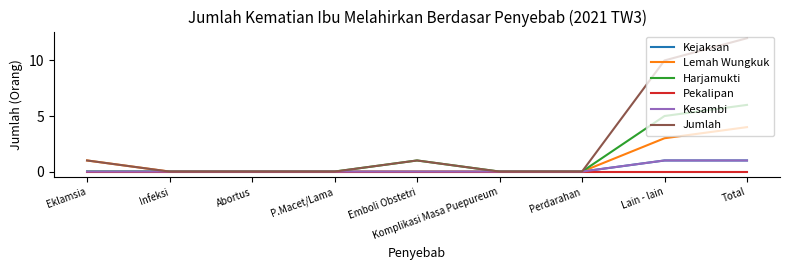

Reading left to right, extract all data points from this chart.

Kejaksan: 0	0	0	0	0	0	0	1	1
Lemah Wungkuk: 1	0	0	0	0	0	0	3	4
Harjamukti: 0	0	0	0	1	0	0	5	6
Pekalipan: 0	0	0	0	0	0	0	0	0
Kesambi: 0	0	0	0	0	0	0	1	1
Jumlah: 1	0	0	0	1	0	0	10	12